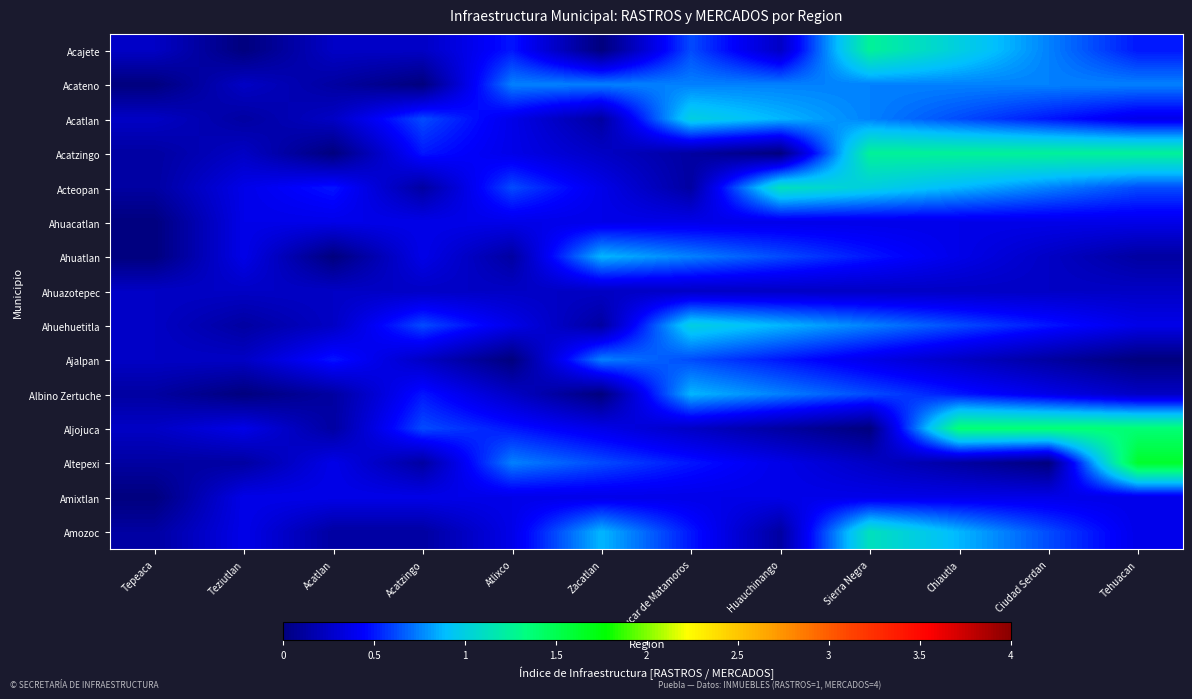

At which category is the sum across all series the highest?

Sierra Negra